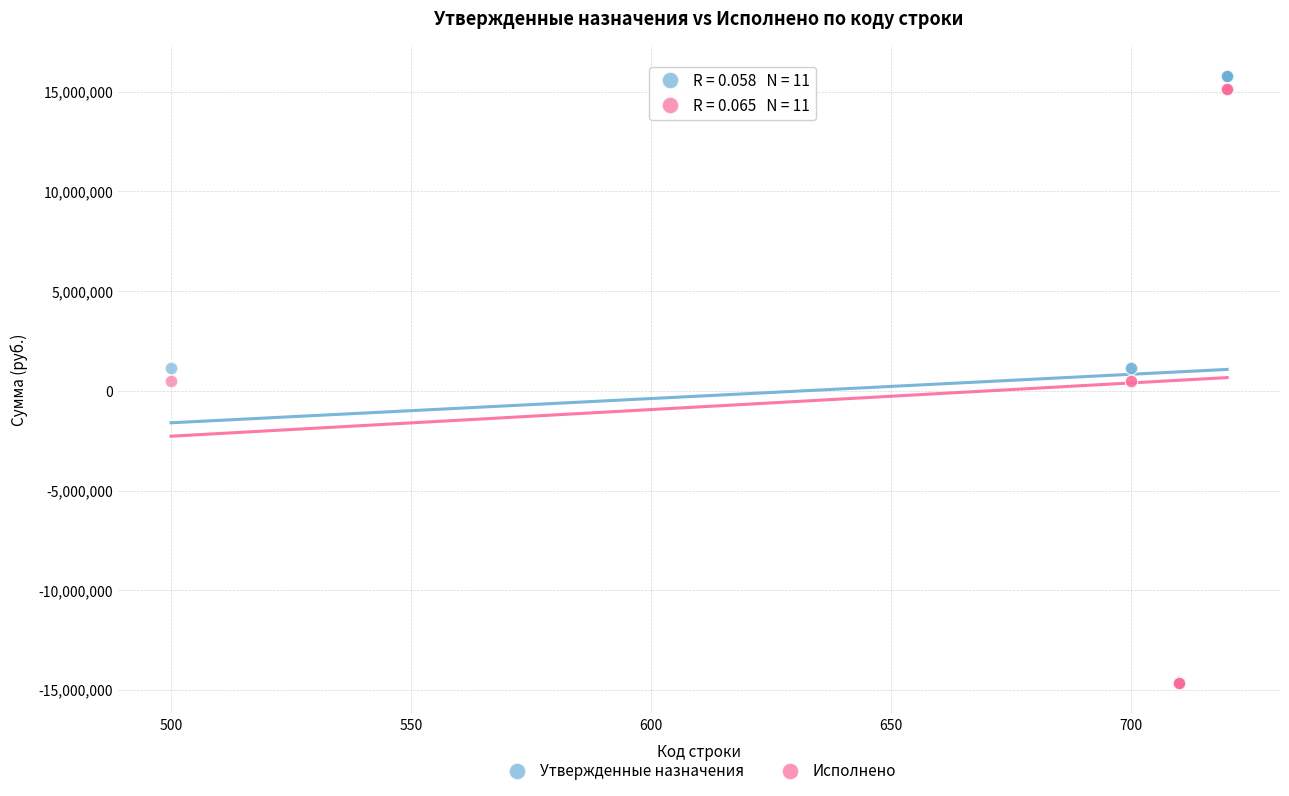

Which series contains the highest Y value?

Утвержденные назначения